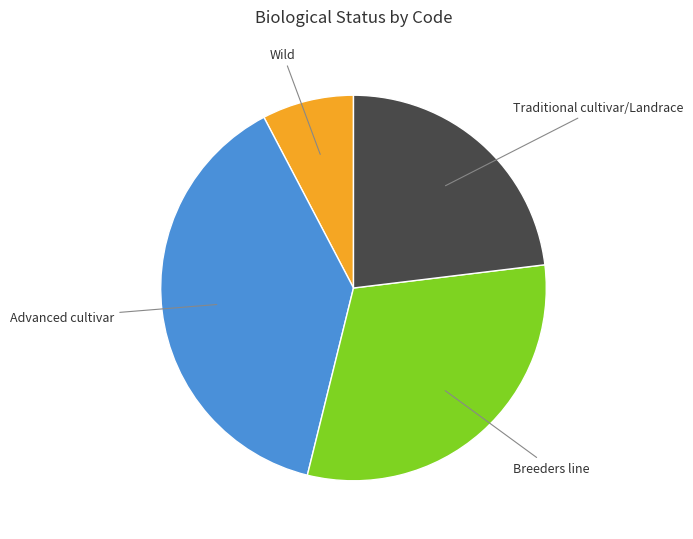

Which has a higher value, Breeders line or Traditional cultivar/Landrace?

Breeders line